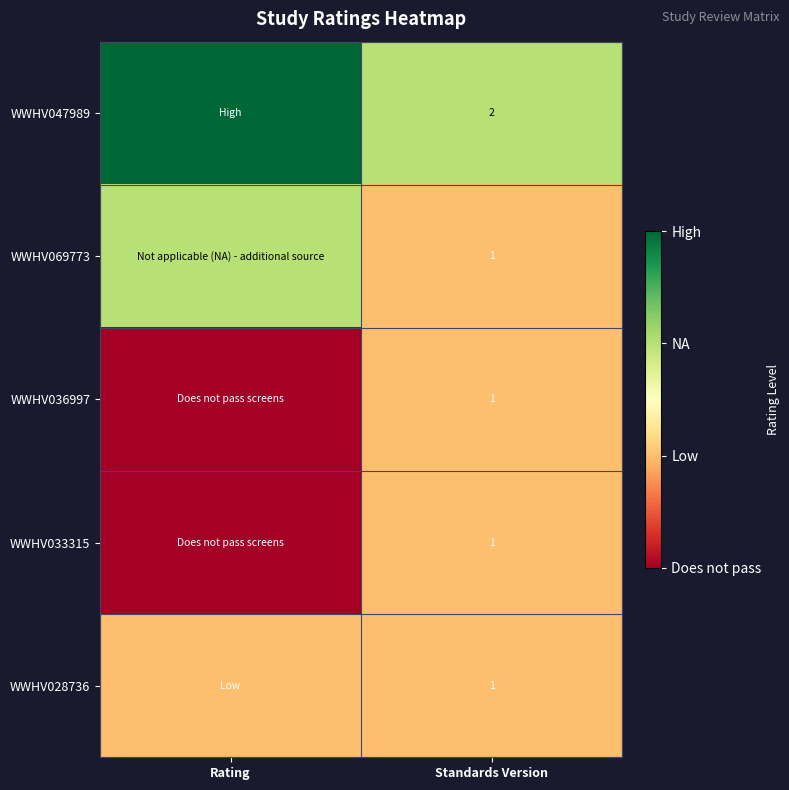

The WWHV069773 series shows 1 at Standards Version. True or false?

True